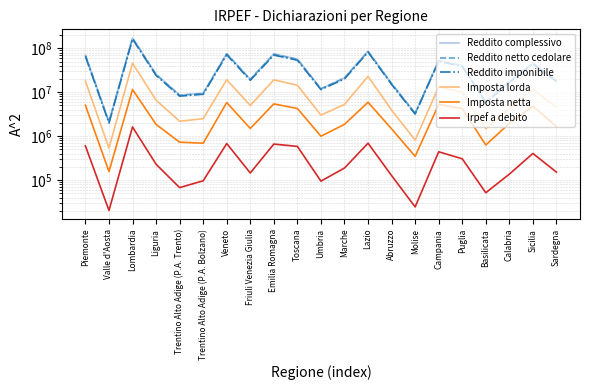

What is the label of the 12th point from the right?

Toscana